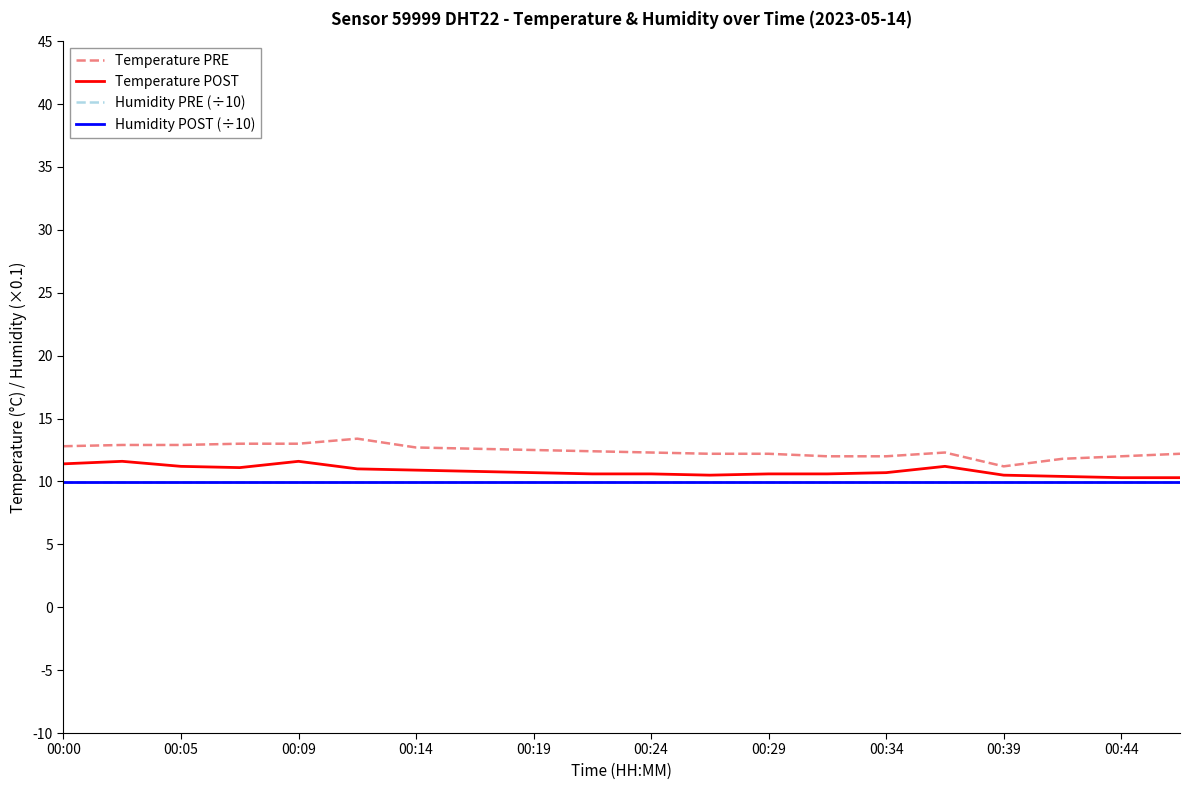

True or false: Humidity PRE (÷10) and Temperature POST cross at least once.

False